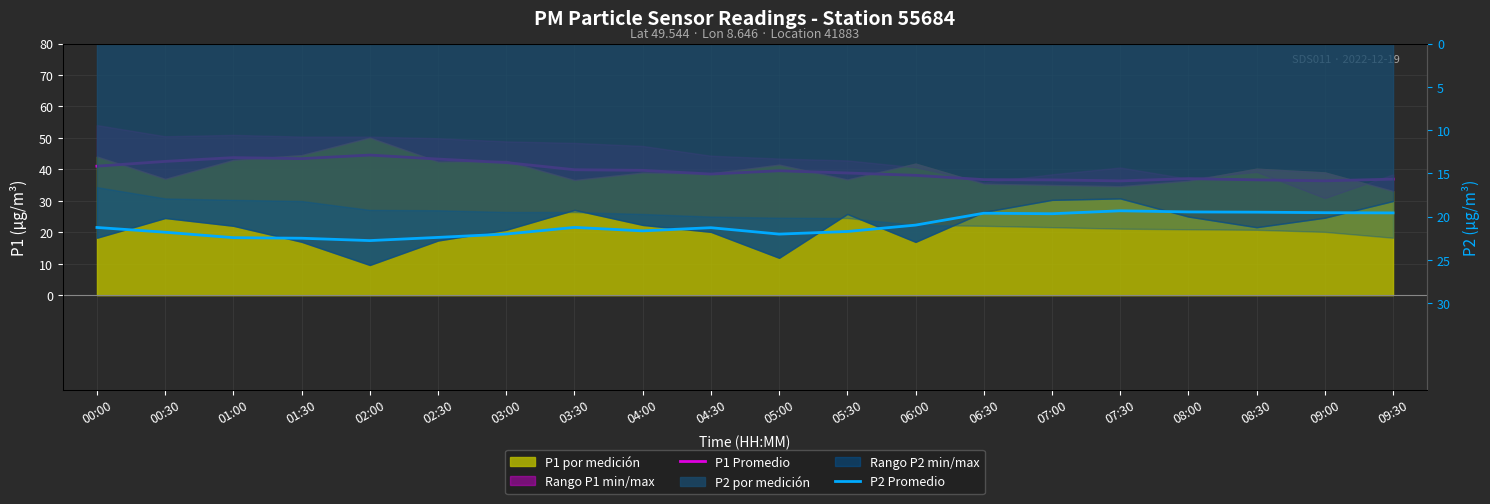

True or false: P2 Promedio has a value of -19.6 at 06:30.

True